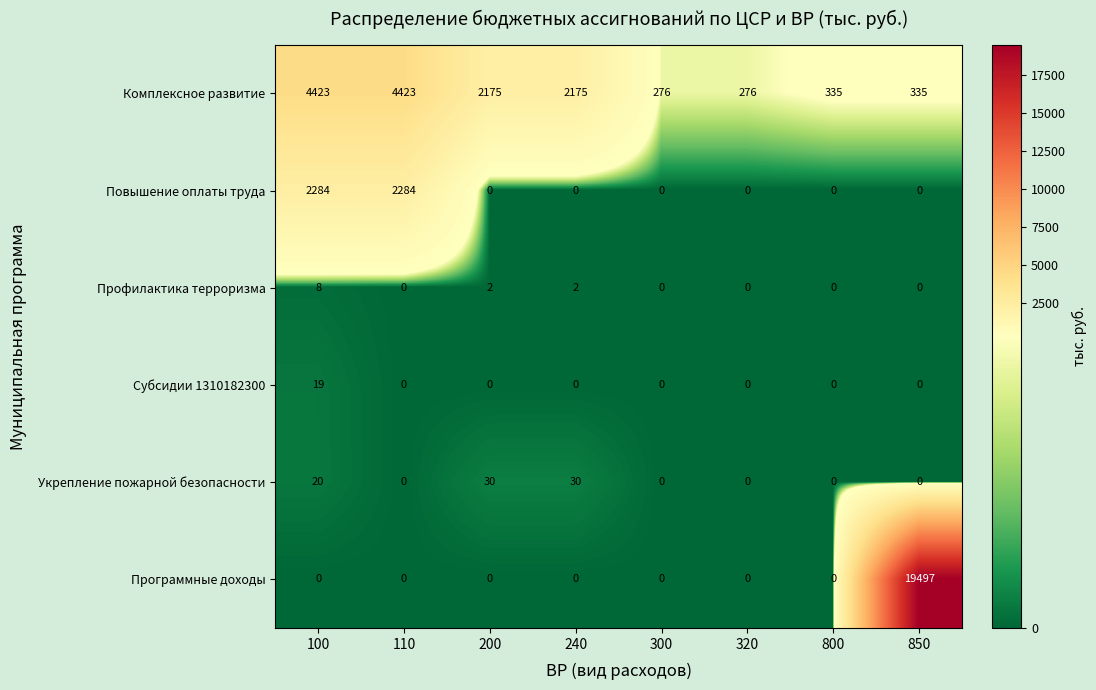

Count the number of categories in the chart.

8